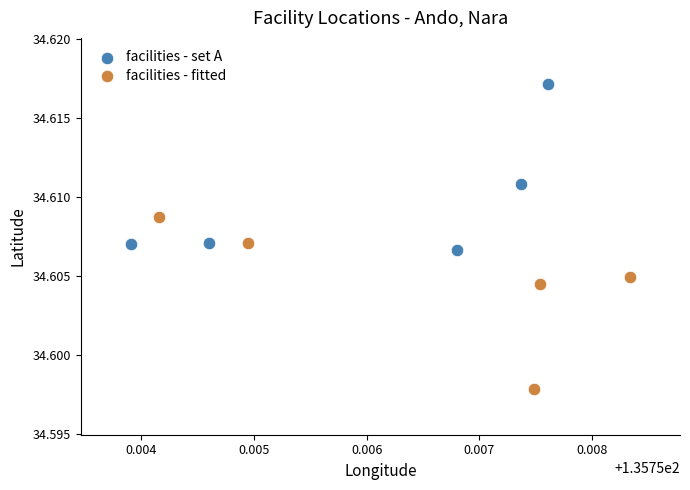

Which series contains the lowest Y value?

facilities - fitted